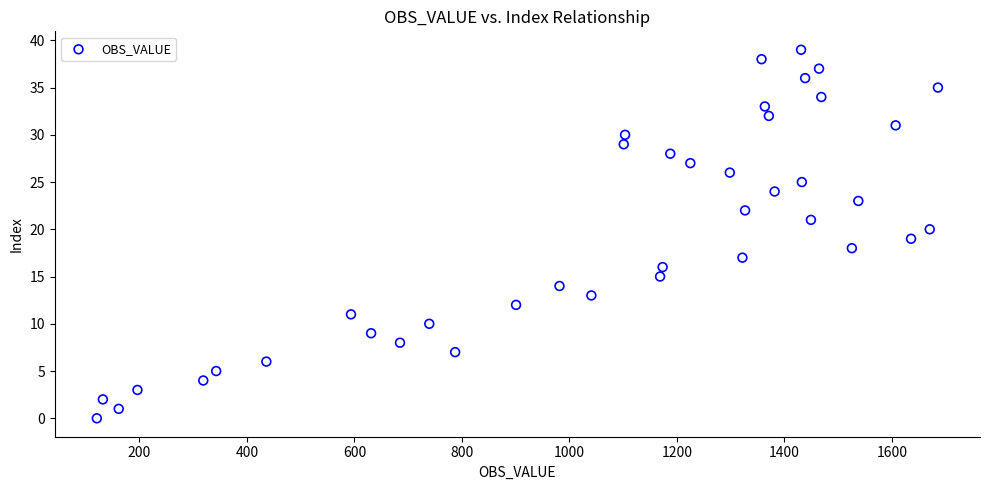

What is the range of Y values (max minus min)?

39